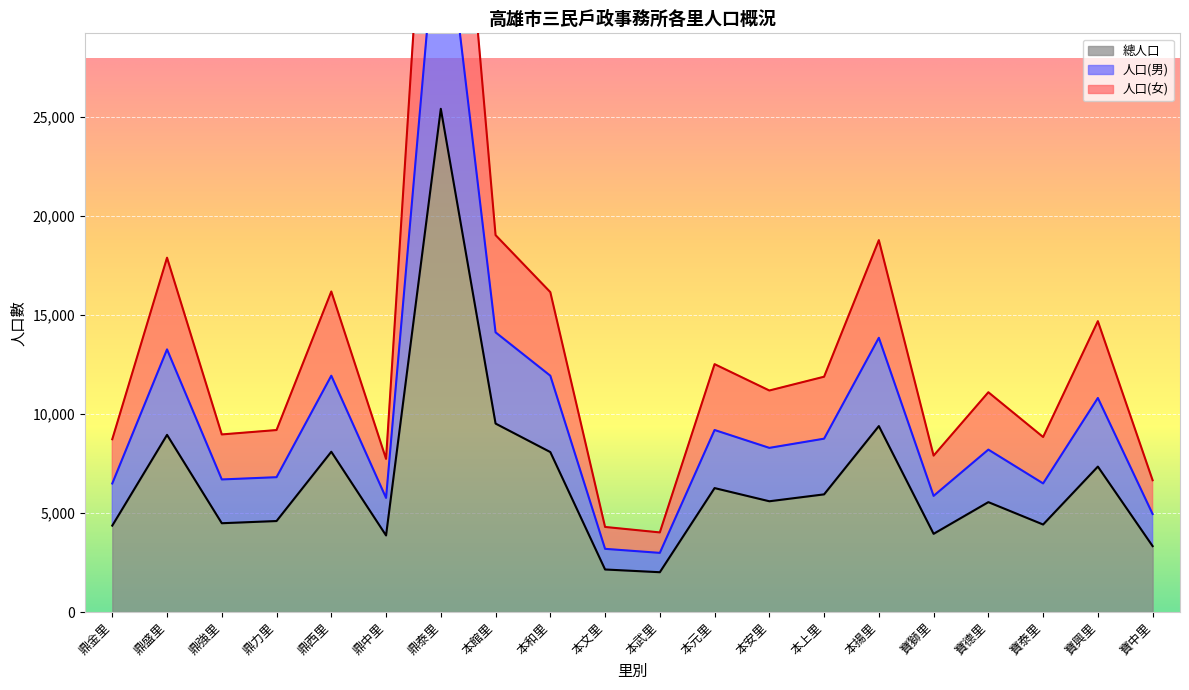

What is the value of the 總人口 point at the 8th from the left?

9513